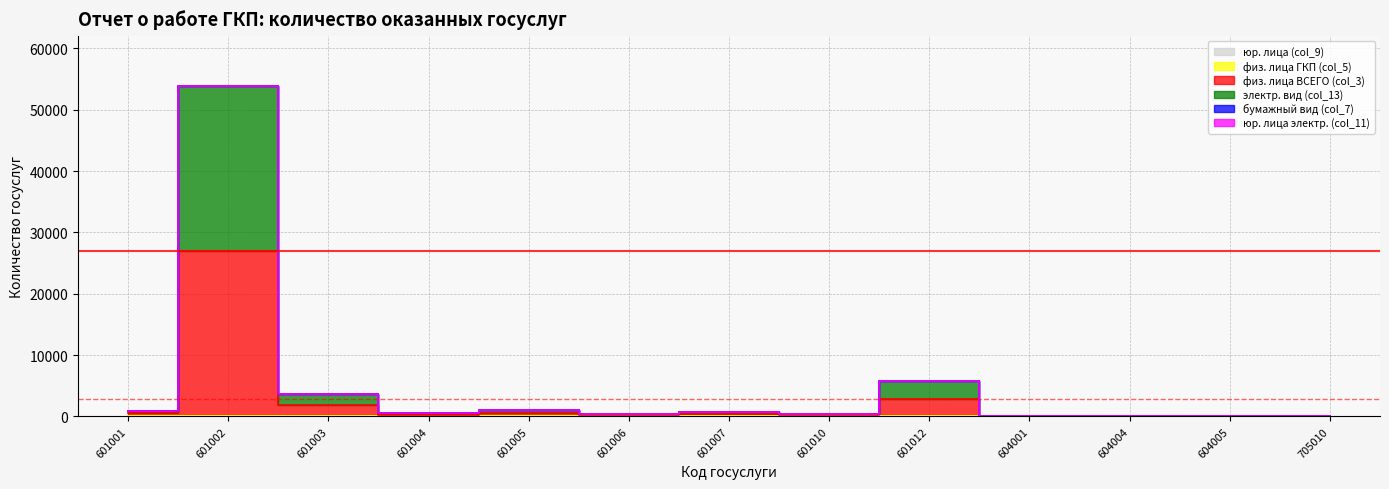

What are all the series names shown in the legend?

юр. лица (col_9), физ. лица ГКП (col_5), физ. лица ВСЕГО (col_3), электр. вид (col_13), бумажный вид (col_7), юр. лица электр. (col_11)